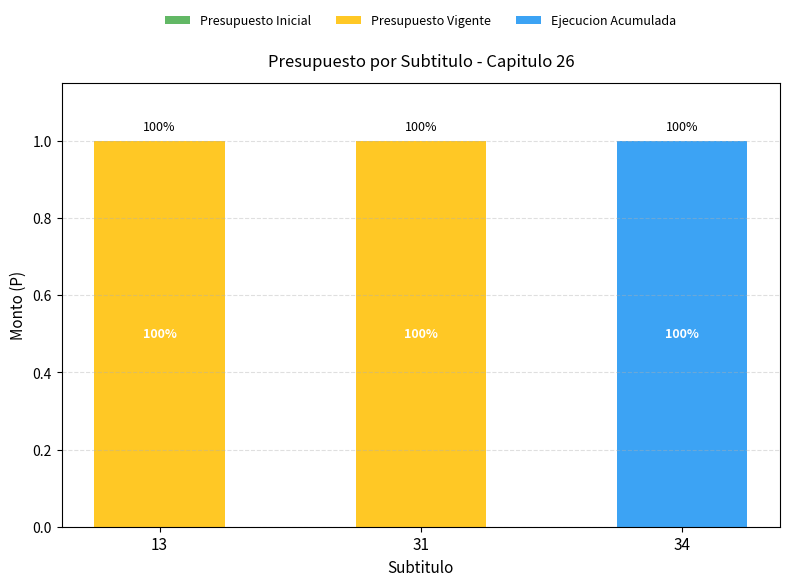

The Presupuesto Vigente series shows 2 at 13. True or false?

False